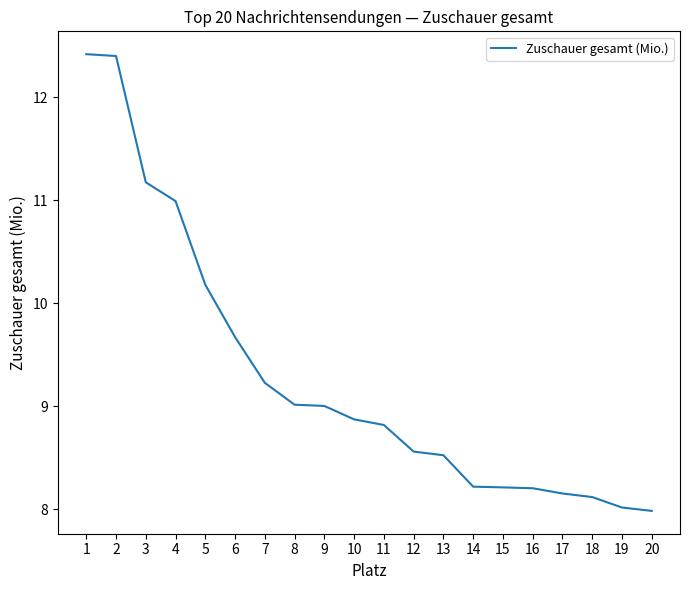

Where is the data nearest to the value 10?

5